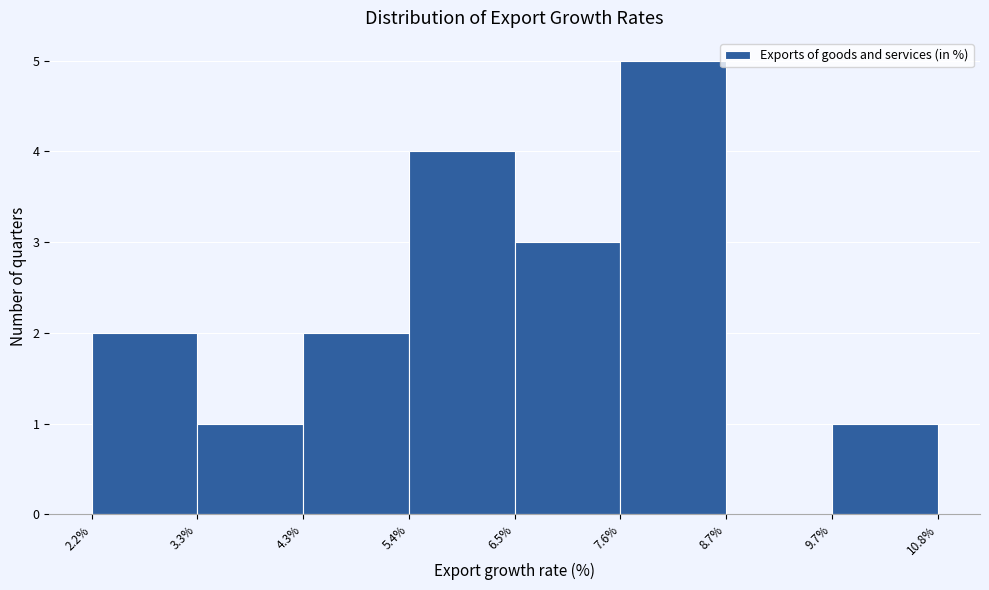

Reading left to right, transcribe this chart: for each bar, give the range it covers on the x-axis and its height. The values are not printed on the chart, so give them approximately, as read against the axis.

2.2% to 3.3%: 2
3.3% to 4.3%: 1
4.3% to 5.4%: 2
5.4% to 6.5%: 4
6.5% to 7.6%: 3
7.6% to 8.7%: 5
8.7% to 9.7%: 0
9.7% to 10.8%: 1